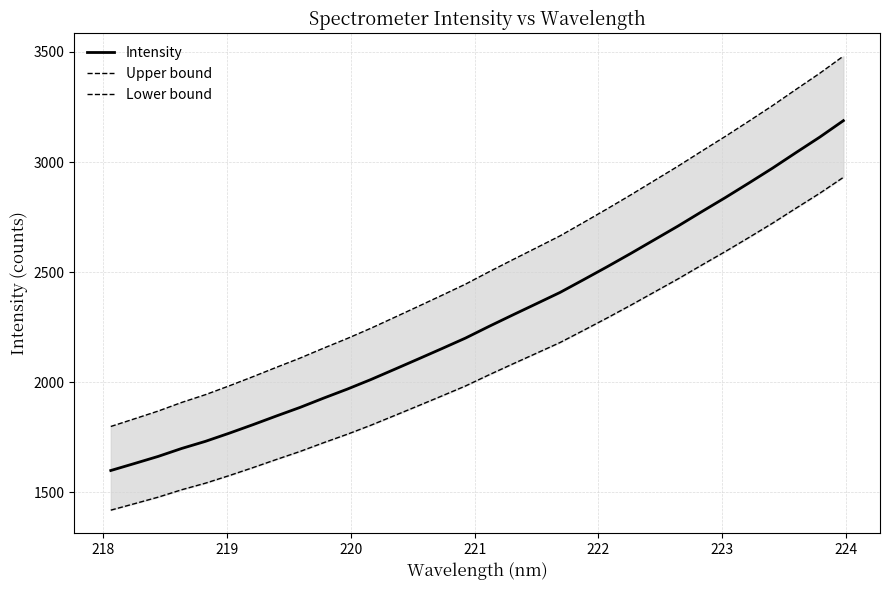

What is the minimum value for Intensity?

1598.9